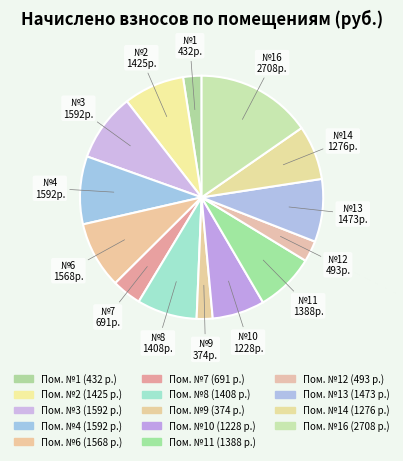

How many segments does this pie chart have?

14